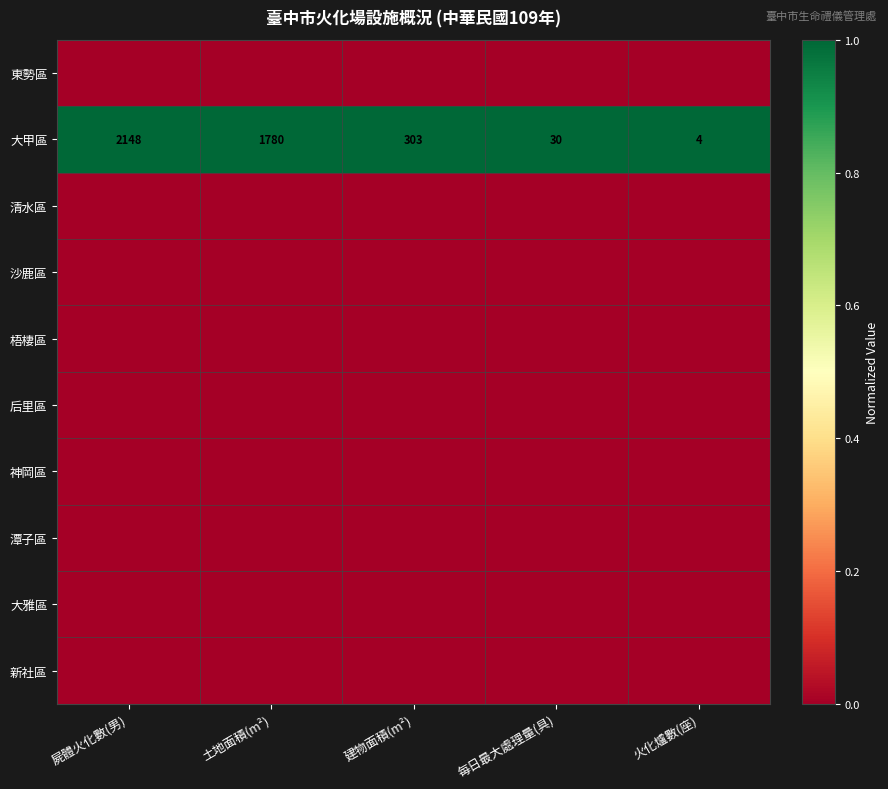

What is the sum of the 大甲區 values at 土地面積(m²) and 每日最大處理量(具)?

1810